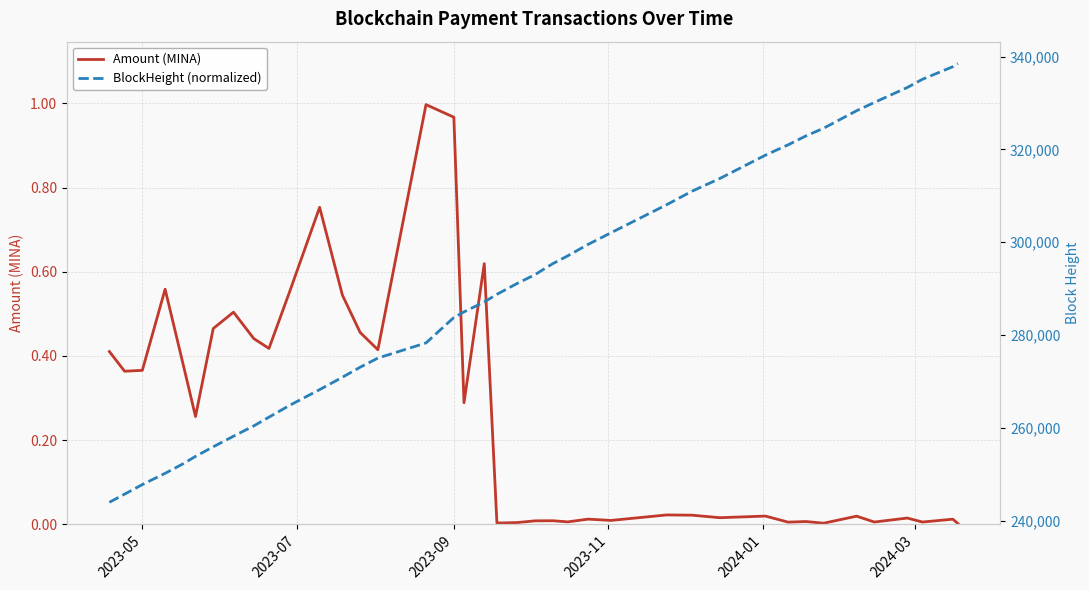

Does the chart have visible grid lines?

Yes